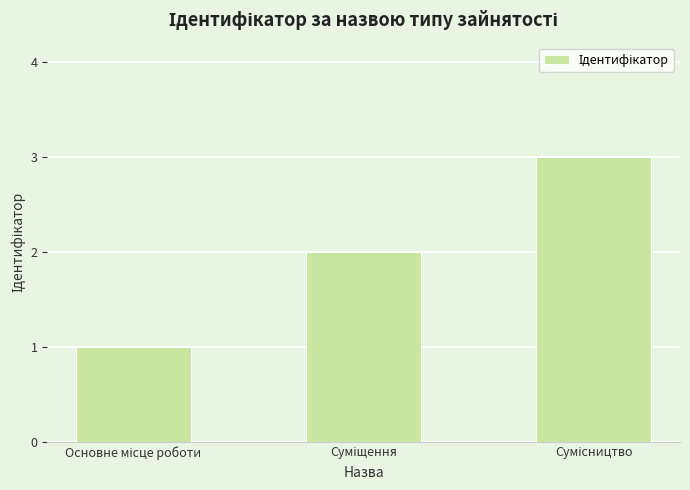

What is the greatest value displayed?

3